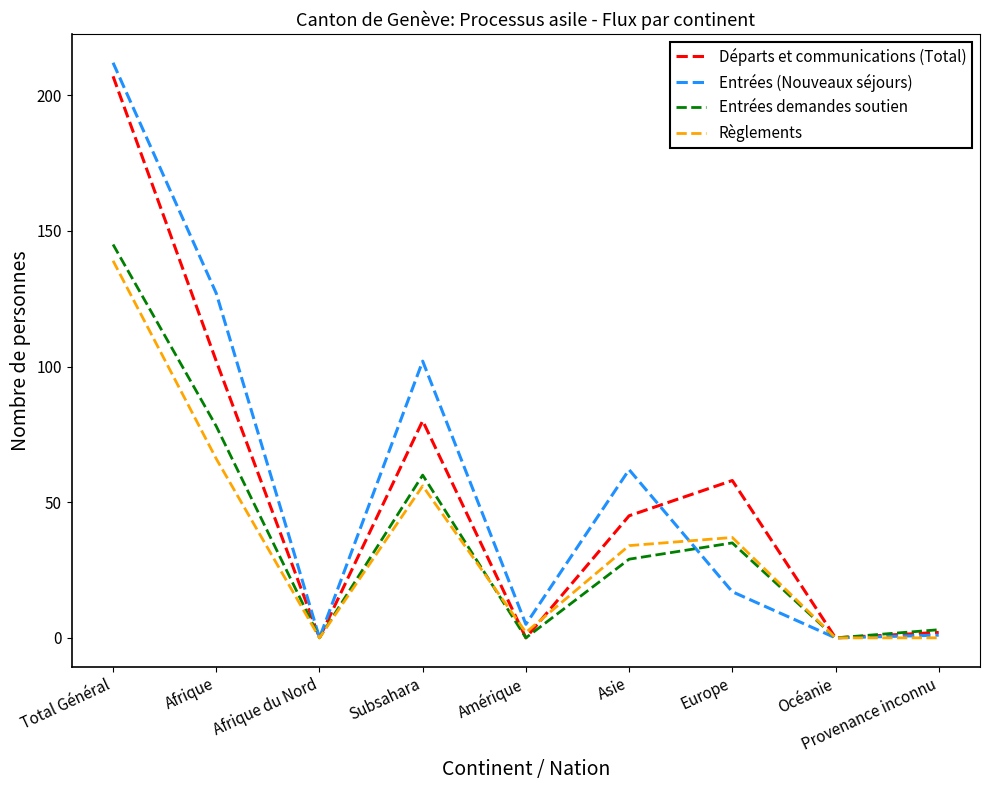

What is the difference between the Entrées demandes soutien values at Afrique and Subsahara?

18